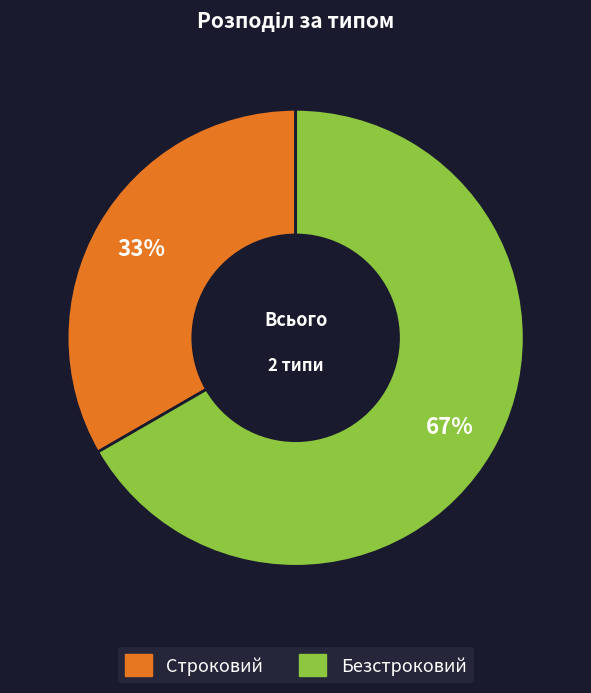

Is it true that Безстроковий is 81% of the pie?

False